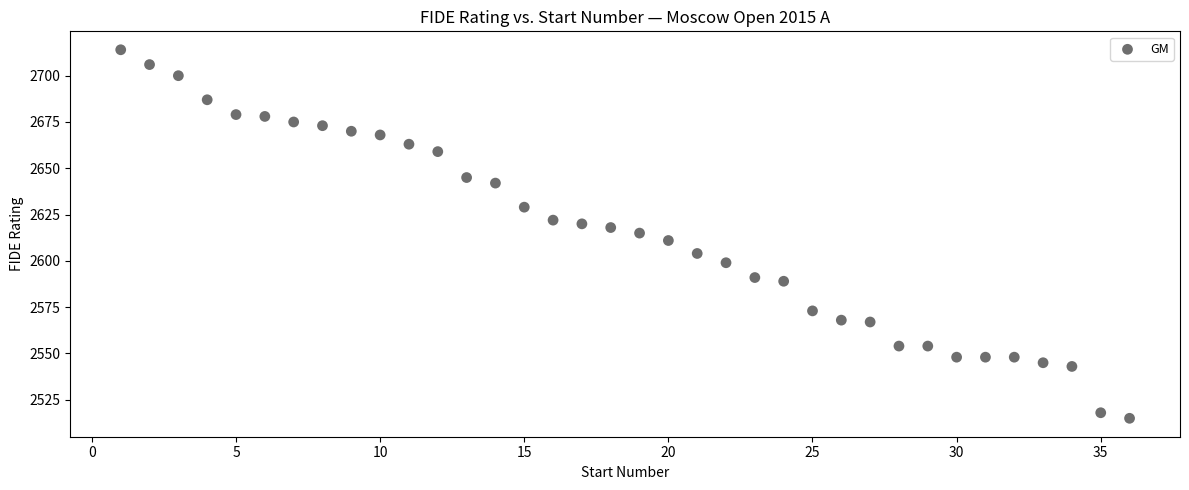

What is the range of X values (max minus min)?

35